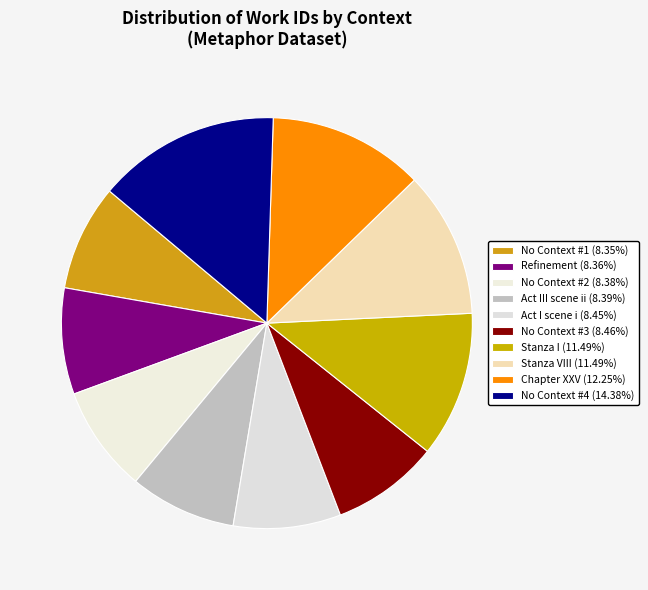

Count the number of slices in the pie.

10